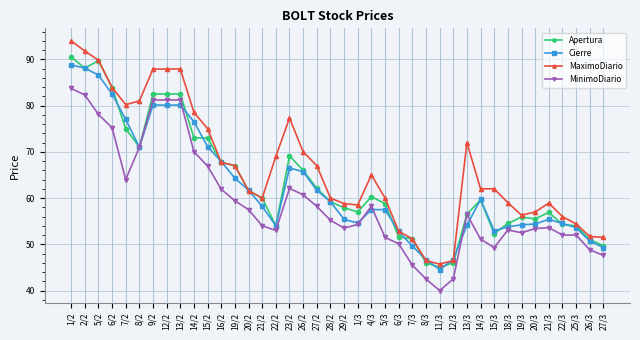

How many distinct data groups are displayed?

4